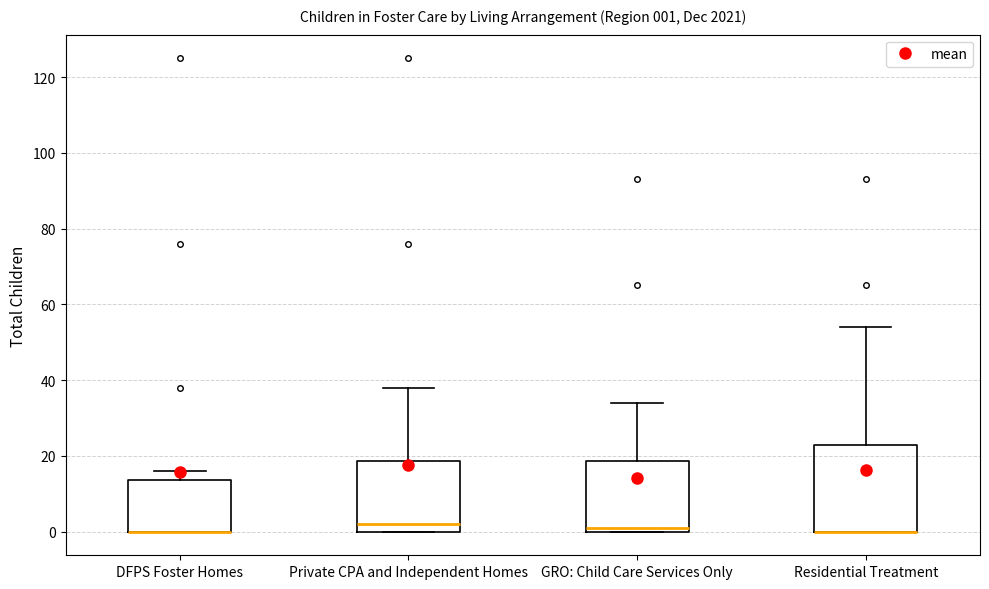

Which box is the tallest, from its lower edge to its upper edge?

Residential Treatment